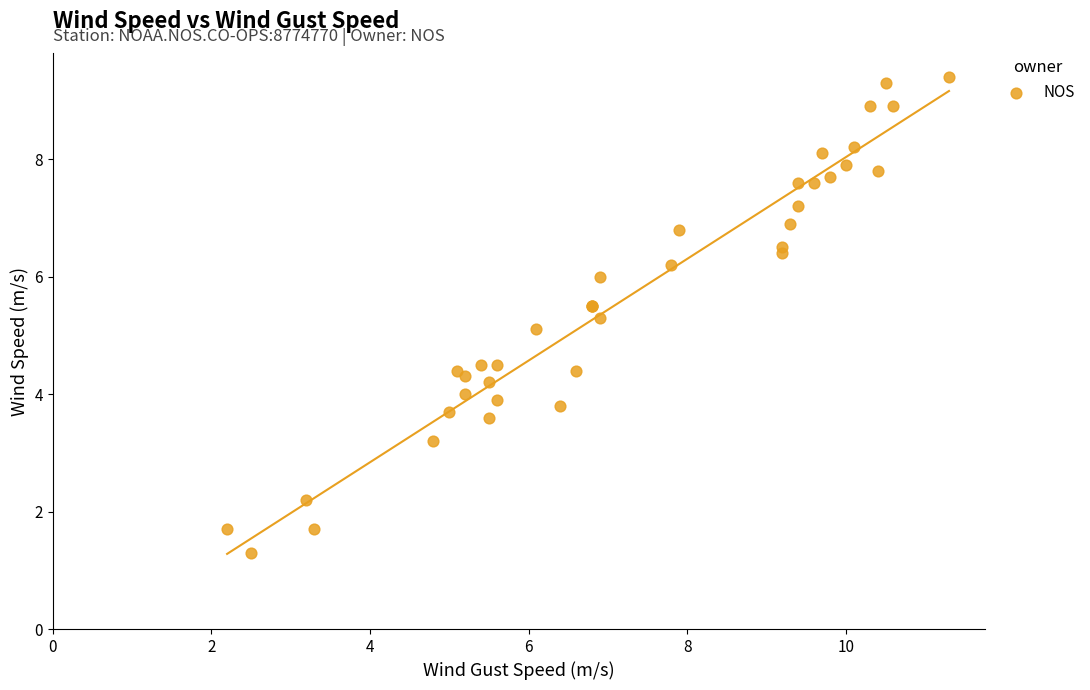

What Y value in the scatter plot is closest to 5?

5.1